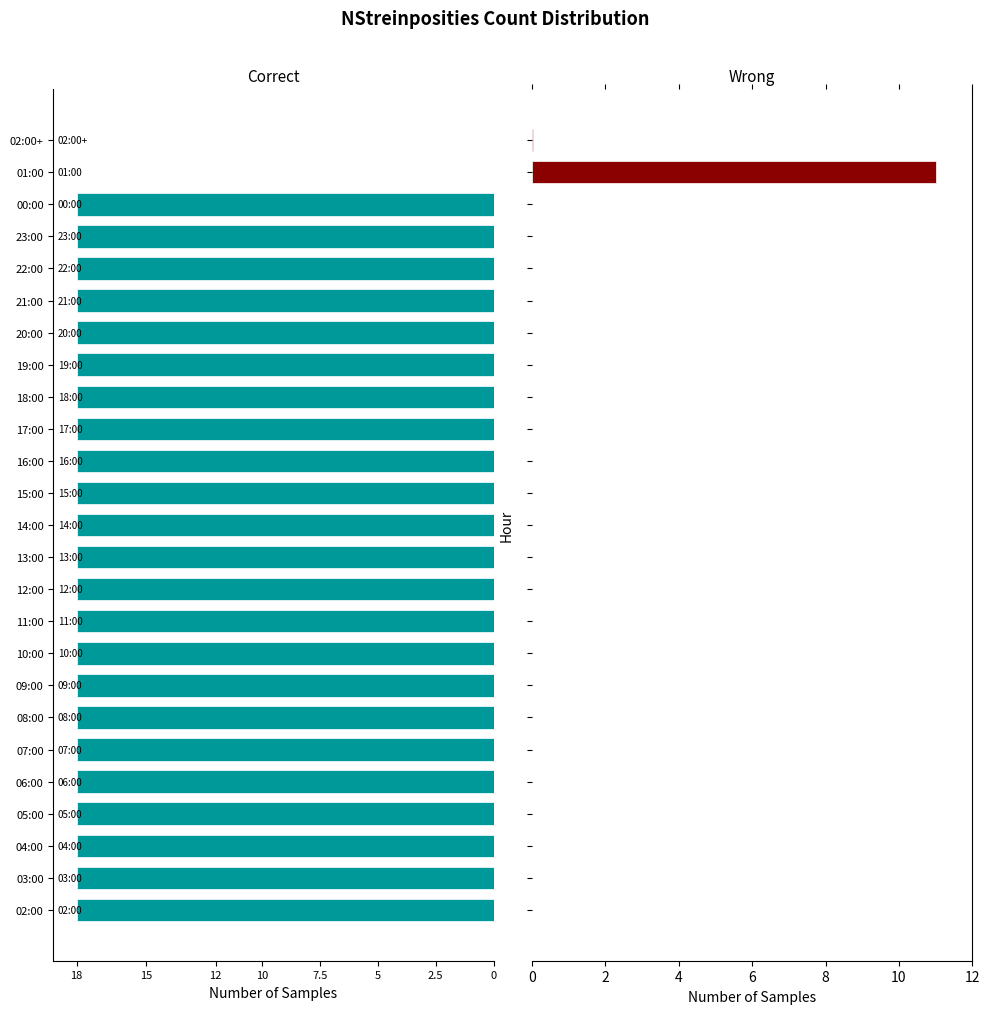

Between 16:00 and 23:00, which series saw the biggest shift?

Correct